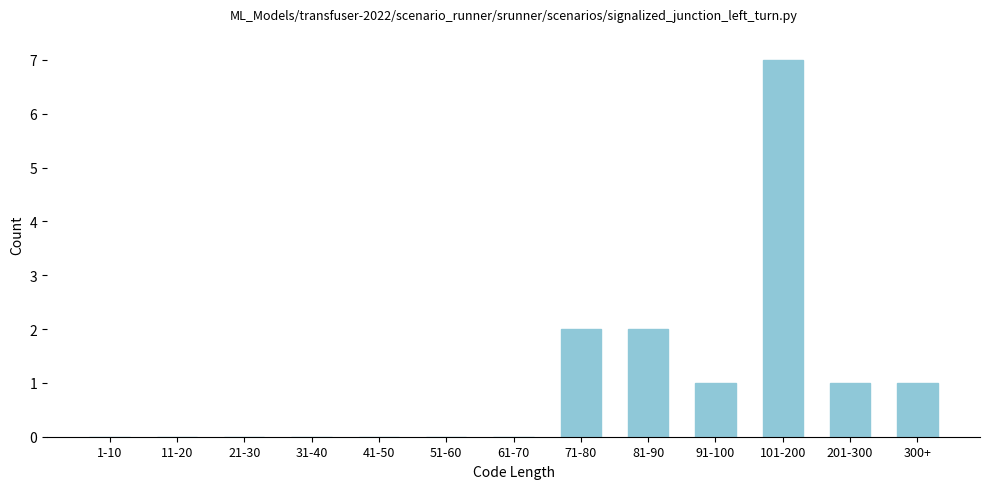

Reading left to right, transcribe all the data shown in this chart.

1-10=0	11-20=0	21-30=0	31-40=0	41-50=0	51-60=0	61-70=0	71-80=2	81-90=2	91-100=1	101-200=7	201-300=1	300+=1